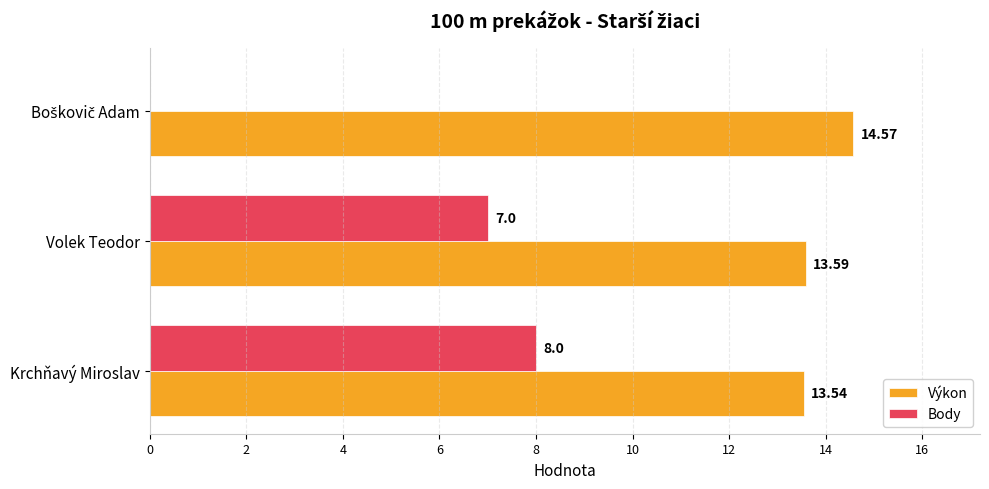

What is the sum of all Výkon values?

41.7